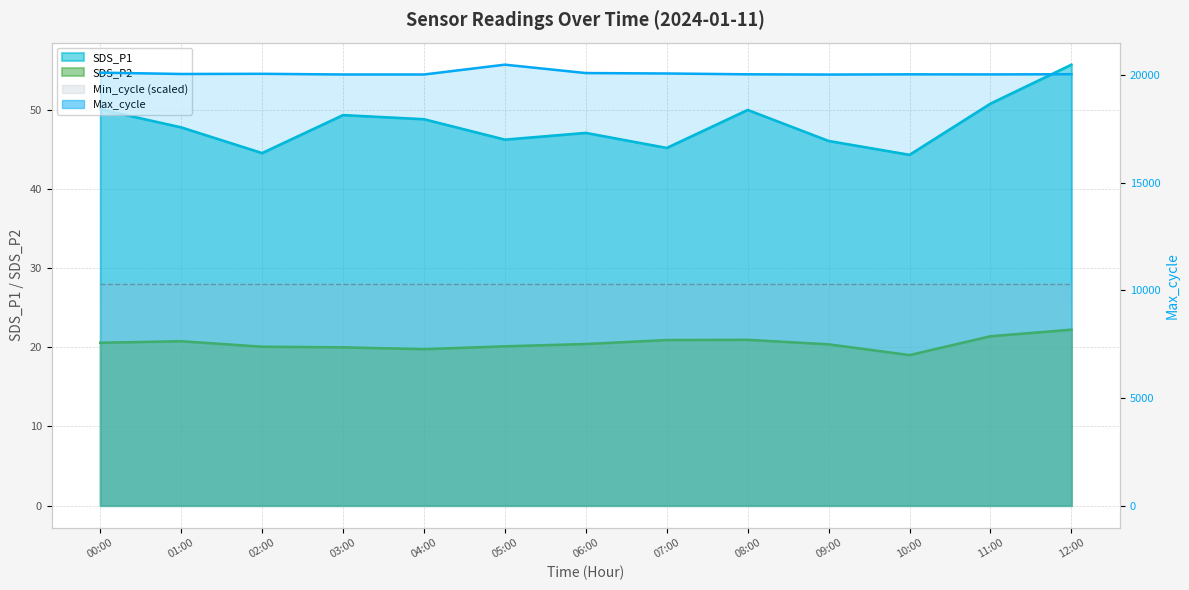

At which category does the chart reach its minimum across all series?

09:00